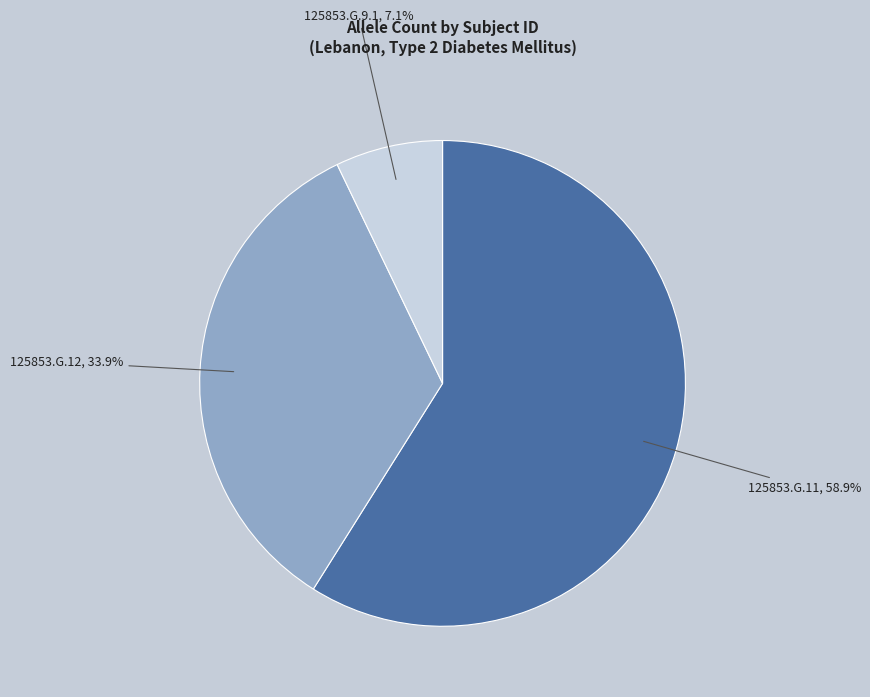

Is there any slice that represents more than half of the pie?

Yes